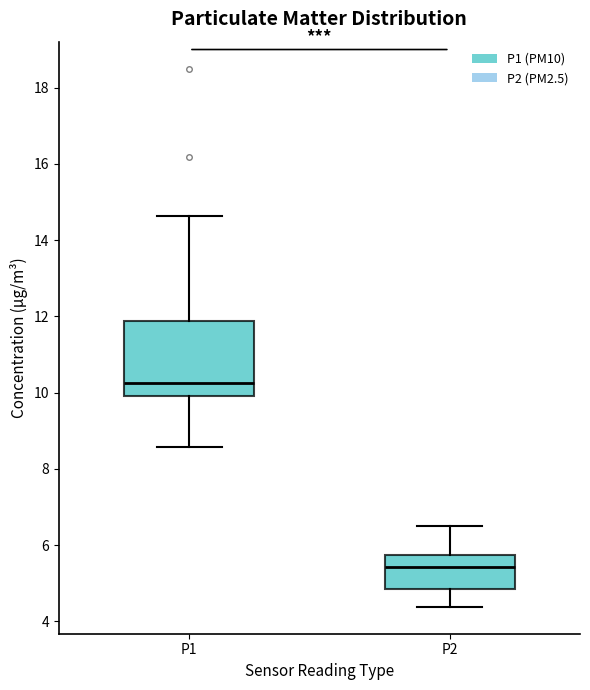

Where does the upper whisker of the box for P1 end on the y-axis? The values are not printed on the chart, so give them approximately, as read against the axis.

14.6